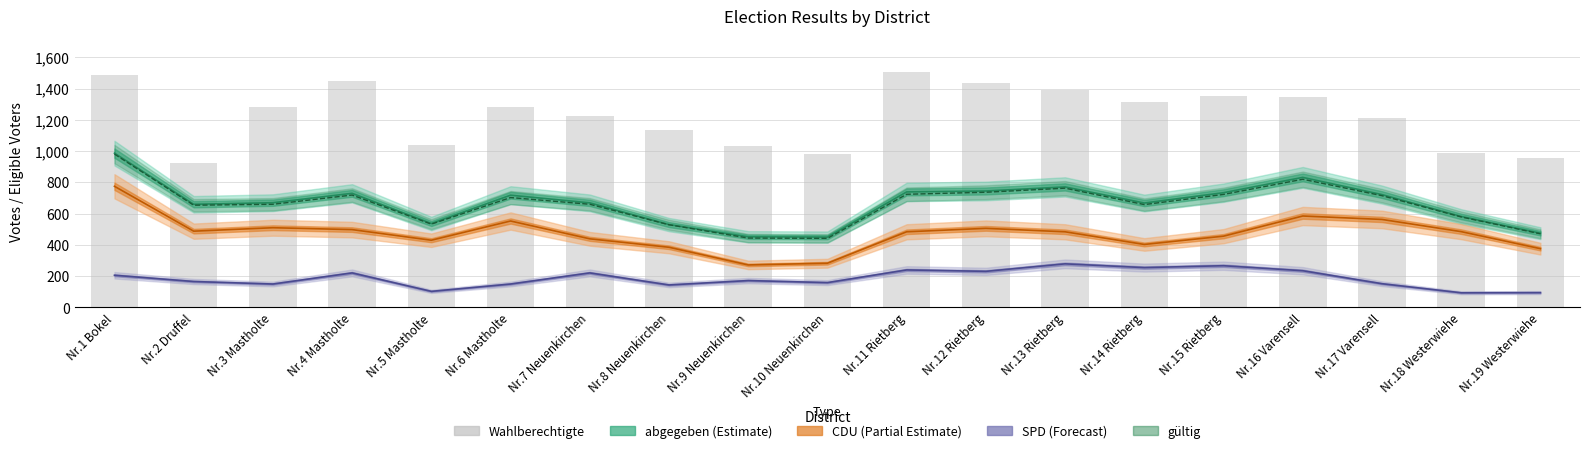

Which series has the widest spread of values?

Wahlberechtigte